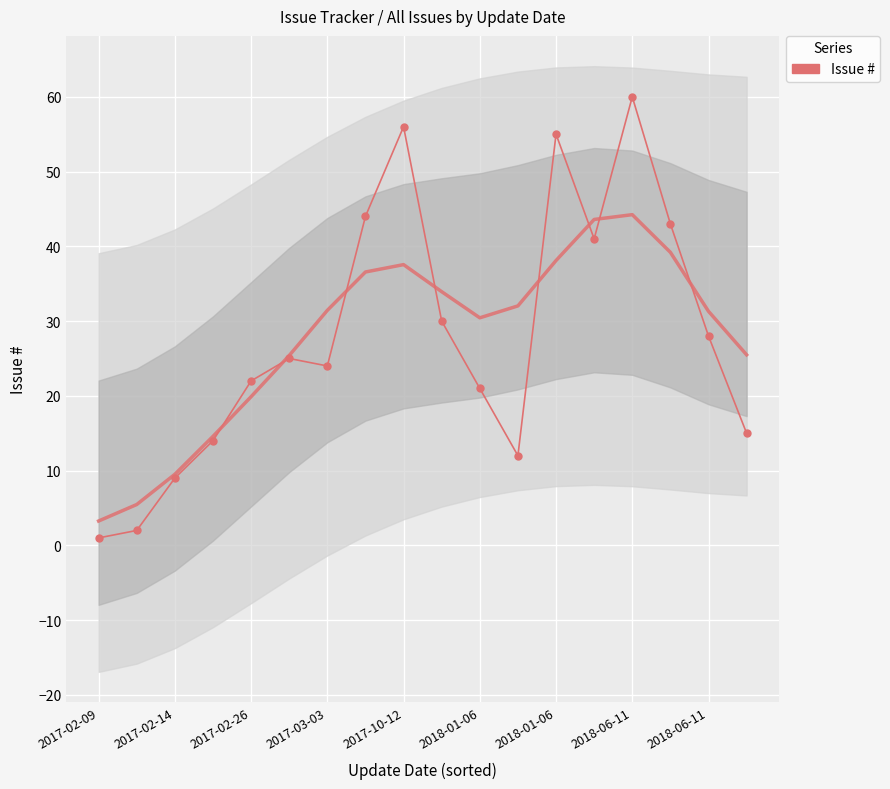

Is this an area chart (filled region under the line)?

No